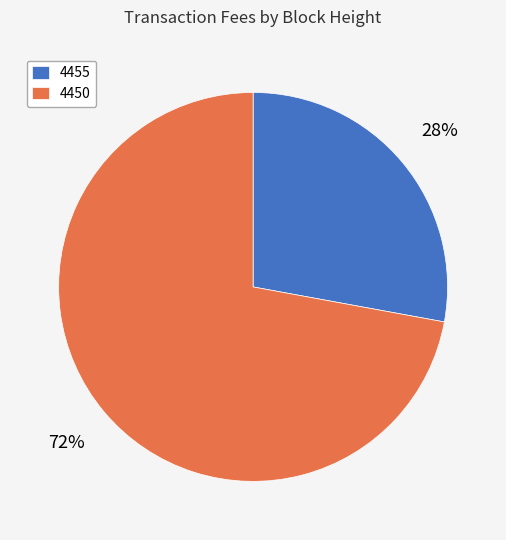

Does any single category account for the majority?

Yes